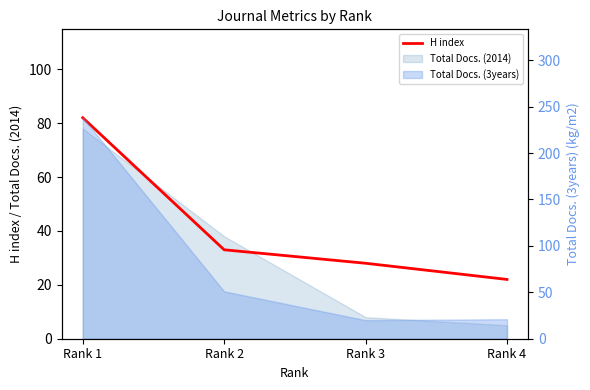

What is the value of the 3rd point from the left?

28